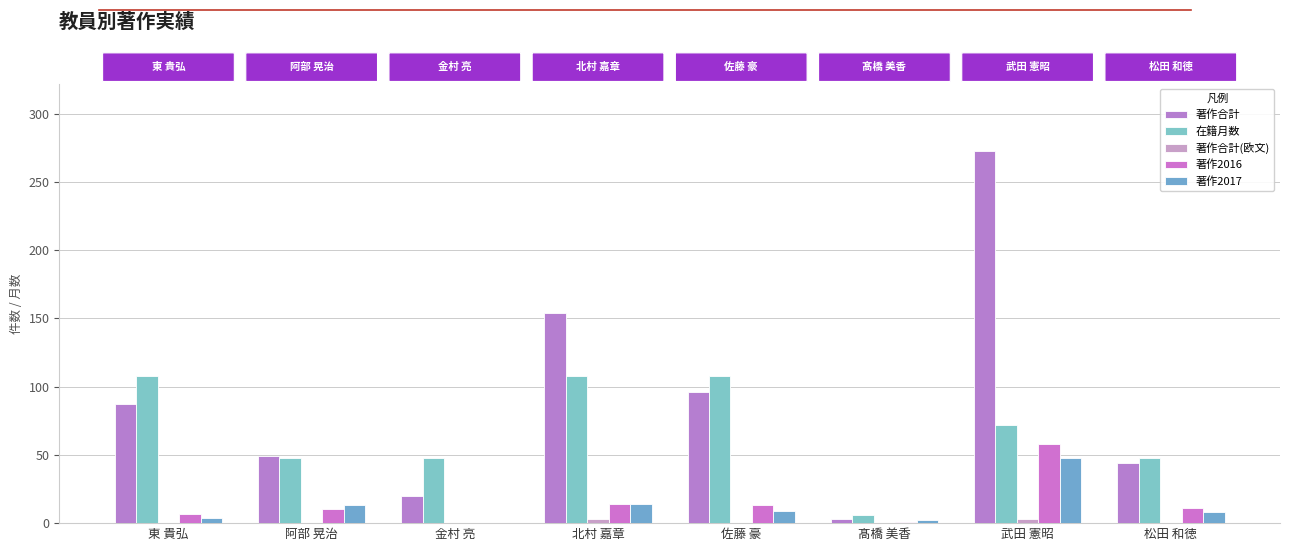

What is the sum of all 在籍月数 values?

546